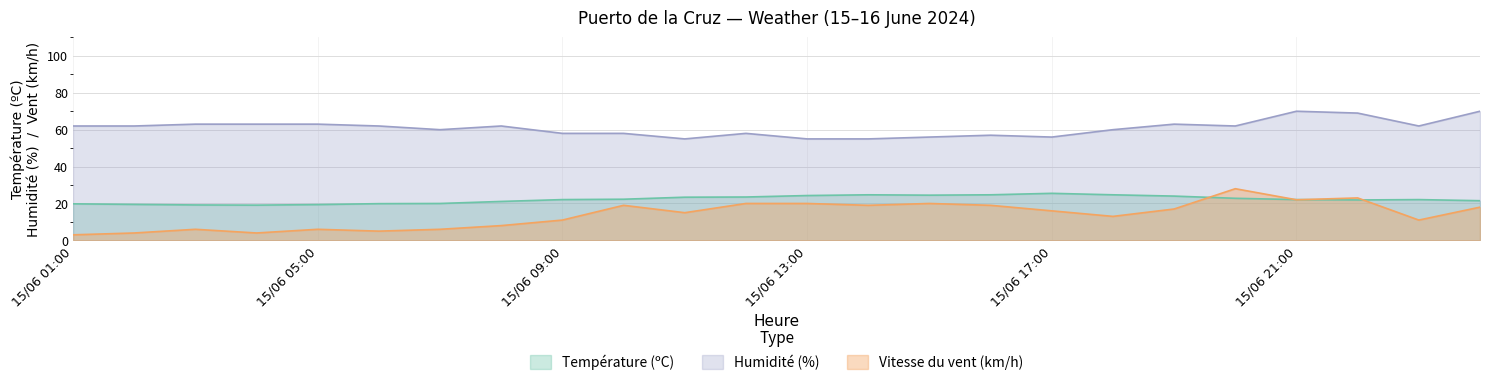

What are all the series names shown in the legend?

Température (ºC), Humidité (%), Vitesse du vent (km/h)